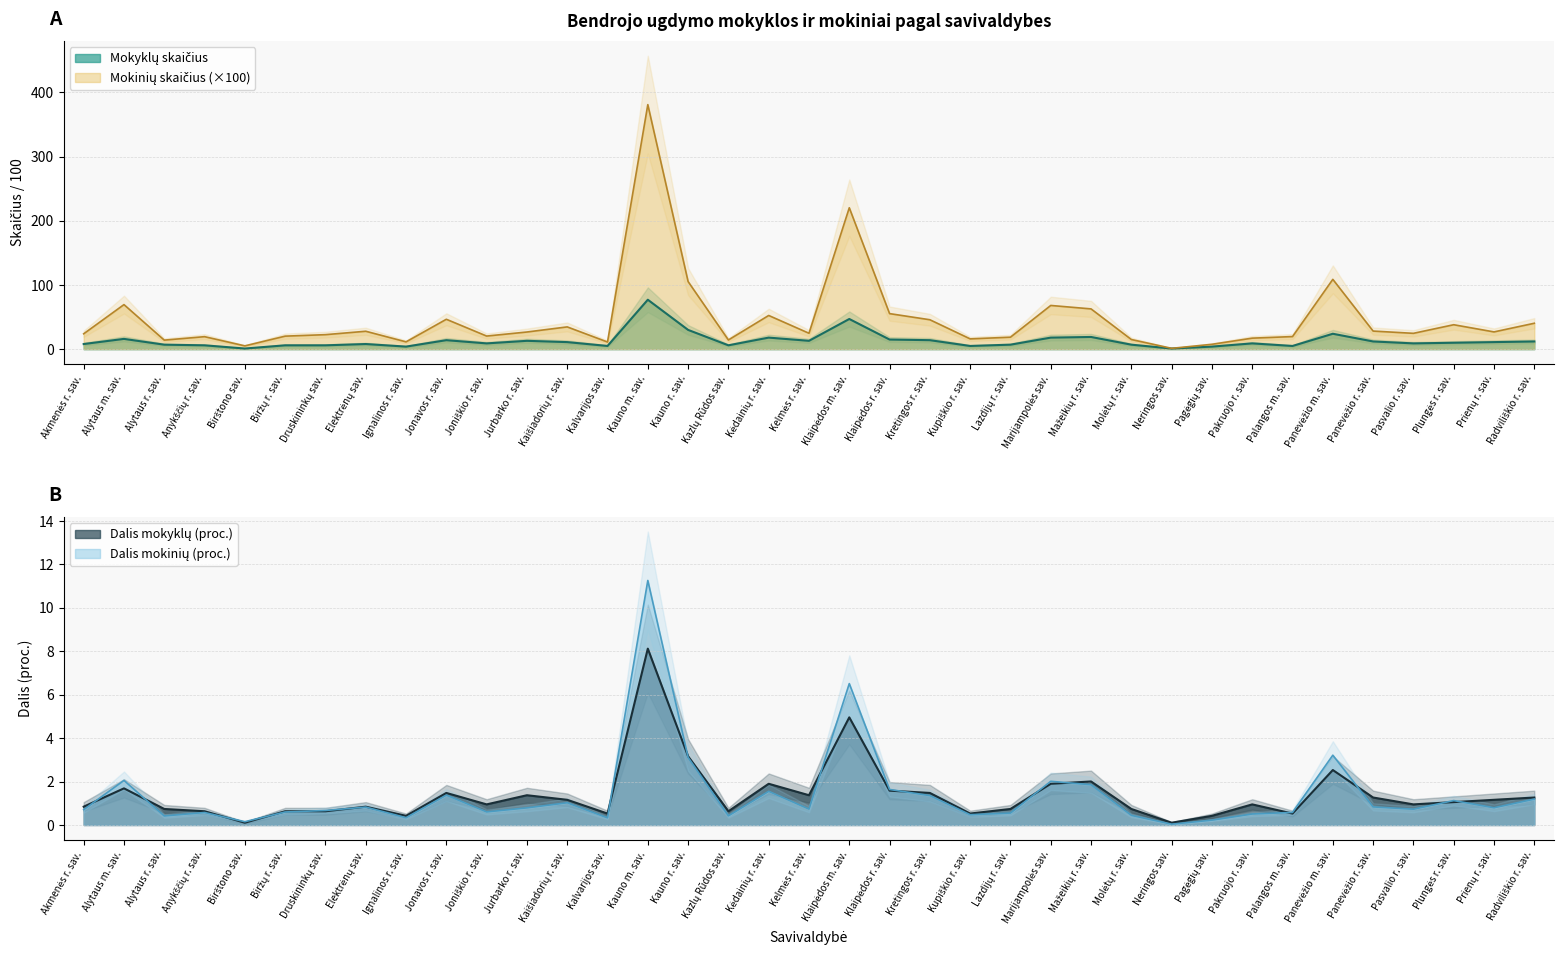

Rank the series by their maximum value, from lowest to highest.

Dalis mokyklų (proc.), Dalis mokinių (proc.), Mokyklų skaičius, Mokinių skaičius